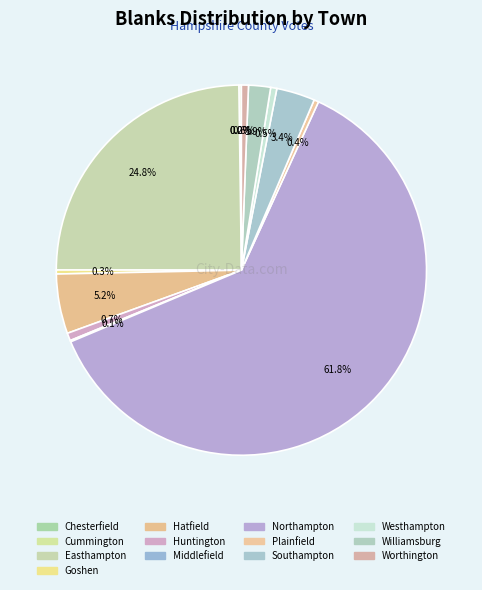

What is the change in value from Chesterfield to Southampton?

+229